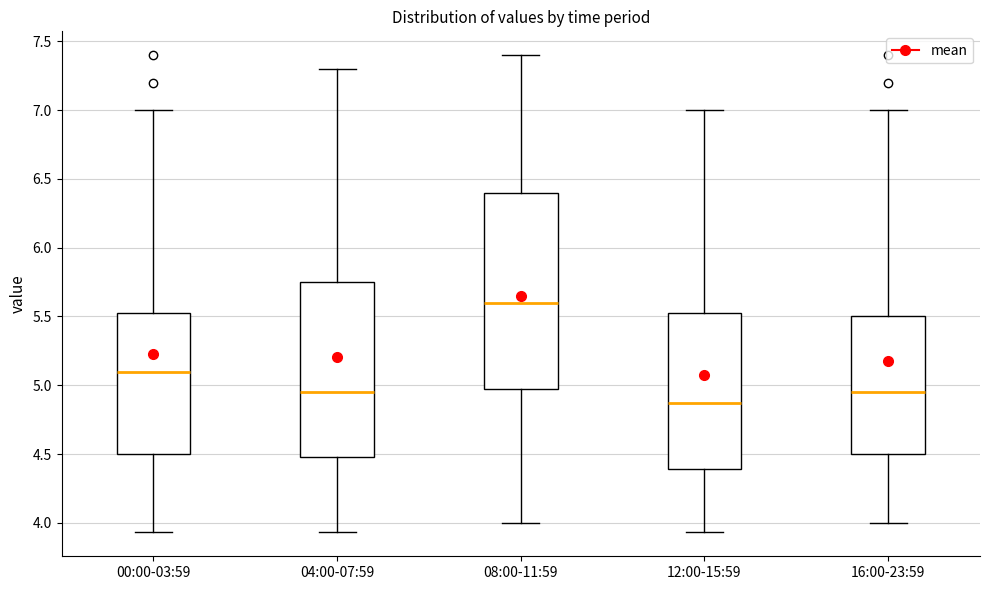

Reading left to right, transcribe this box plot: for each box, give where its median line is, the range the box spans, and where its two whiskers end, as read against the y-axis. The values are not printed on the chart, so give them approximately, as read against the axis.

00:00-03:59: median 5.10, box 4.50 to 5.55, whiskers 3.95 to 7.00
04:00-07:59: median 4.95, box 4.50 to 5.75, whiskers 3.95 to 7.30
08:00-11:59: median 5.60, box 5.00 to 6.40, whiskers 4.00 to 7.40
12:00-15:59: median 4.85, box 4.40 to 5.55, whiskers 3.95 to 7.00
16:00-23:59: median 4.95, box 4.50 to 5.50, whiskers 4.00 to 7.00